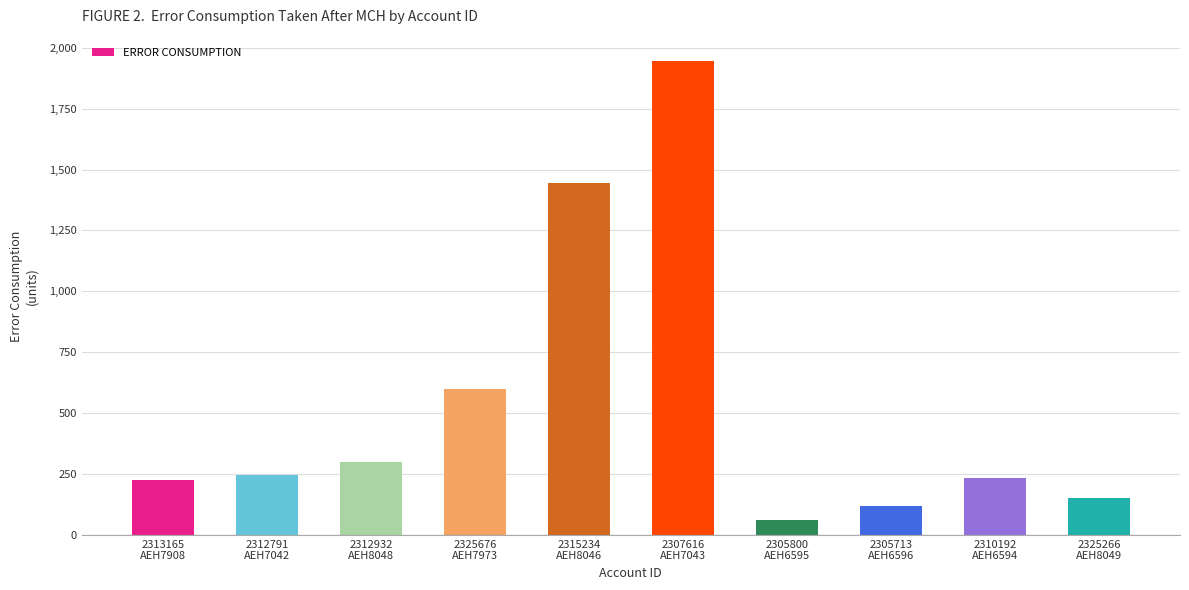

How many data points are less than 248?

5